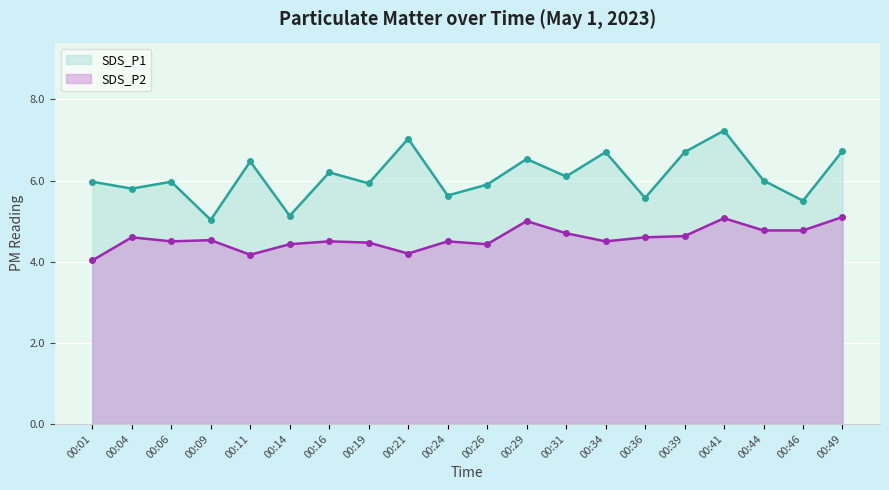

The SDS_P1 series shows 5.9 at 00:26. True or false?

True